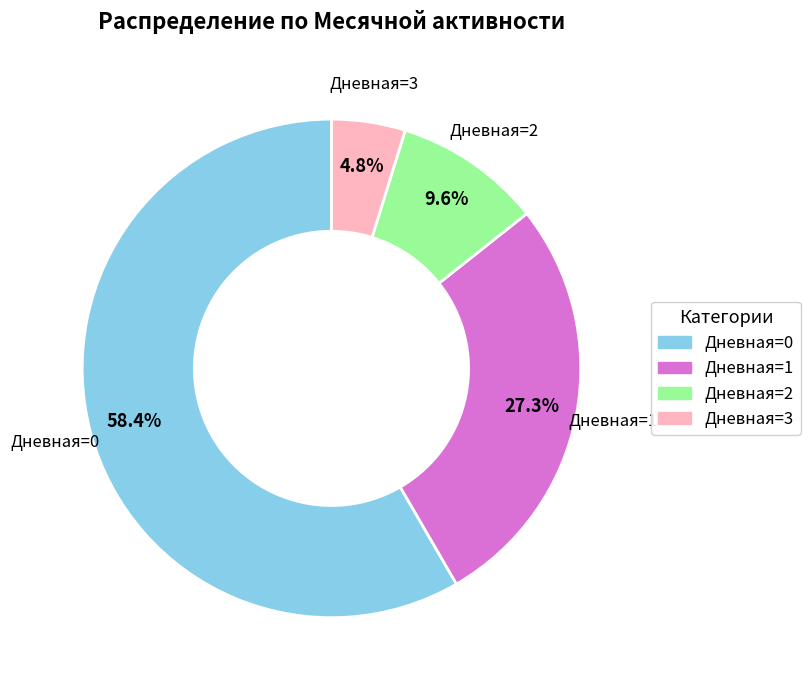

Is there a majority slice in this chart?

Yes